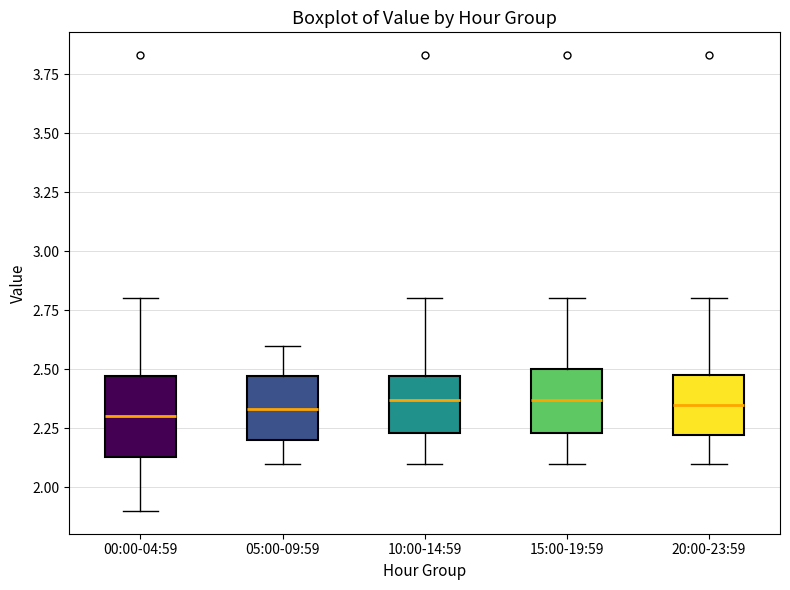

Reading left to right, transcribe this box plot: for each box, give where its median line is, the range the box spans, and where its two whiskers end, as read against the y-axis. The values are not printed on the chart, so give them approximately, as read against the axis.

00:00-04:59: median 2.30, box 2.15 to 2.45, whiskers 1.90 to 2.80
05:00-09:59: median 2.35, box 2.20 to 2.45, whiskers 2.10 to 2.60
10:00-14:59: median 2.35, box 2.25 to 2.45, whiskers 2.10 to 2.80
15:00-19:59: median 2.35, box 2.25 to 2.50, whiskers 2.10 to 2.80
20:00-23:59: median 2.35, box 2.20 to 2.50, whiskers 2.10 to 2.80